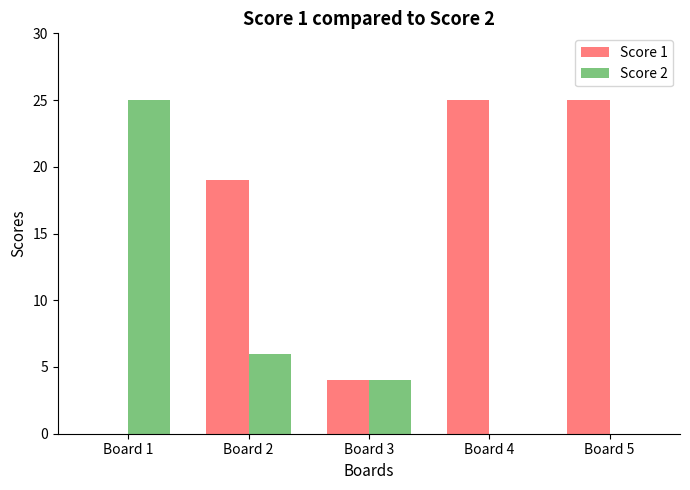

Reading left to right, transcribe all the data shown in this chart.

Score 1: 0	19	4	25	25
Score 2: 25	6	4	0	0